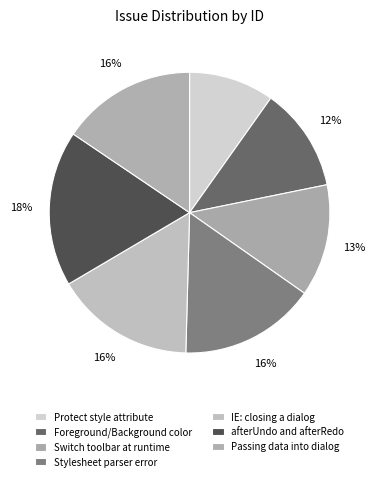

What is the ratio of the value at IE: closing a dialog to the value at afterUndo and afterRedo?

0.9